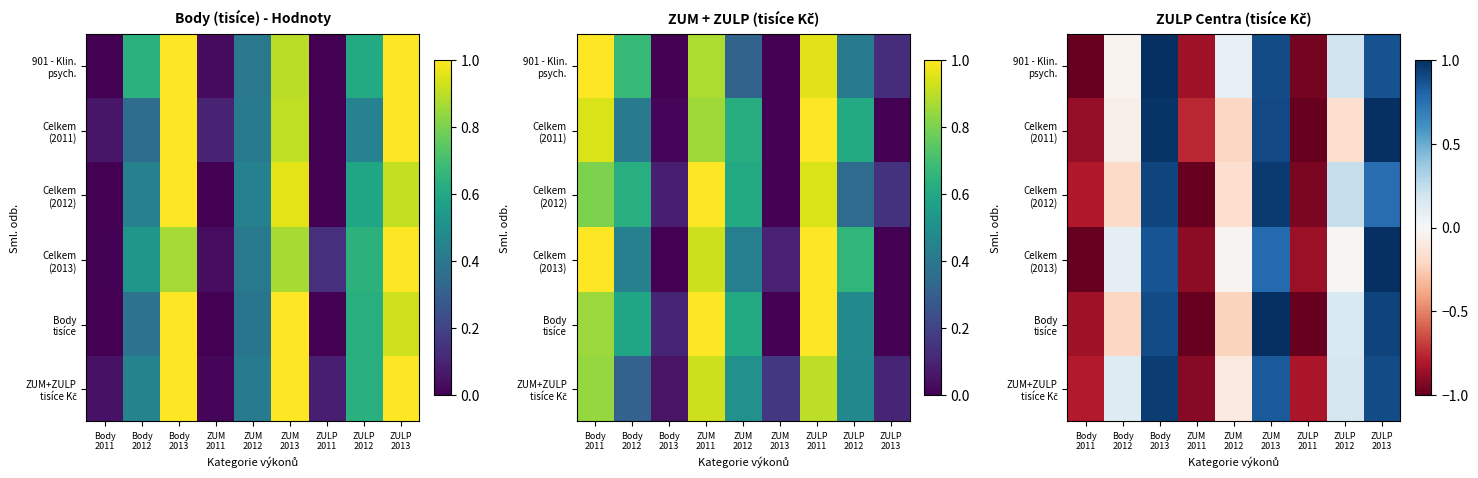

The 901 - Klin. psych. series shows -1.4 at ZUM 2011. True or false?

False